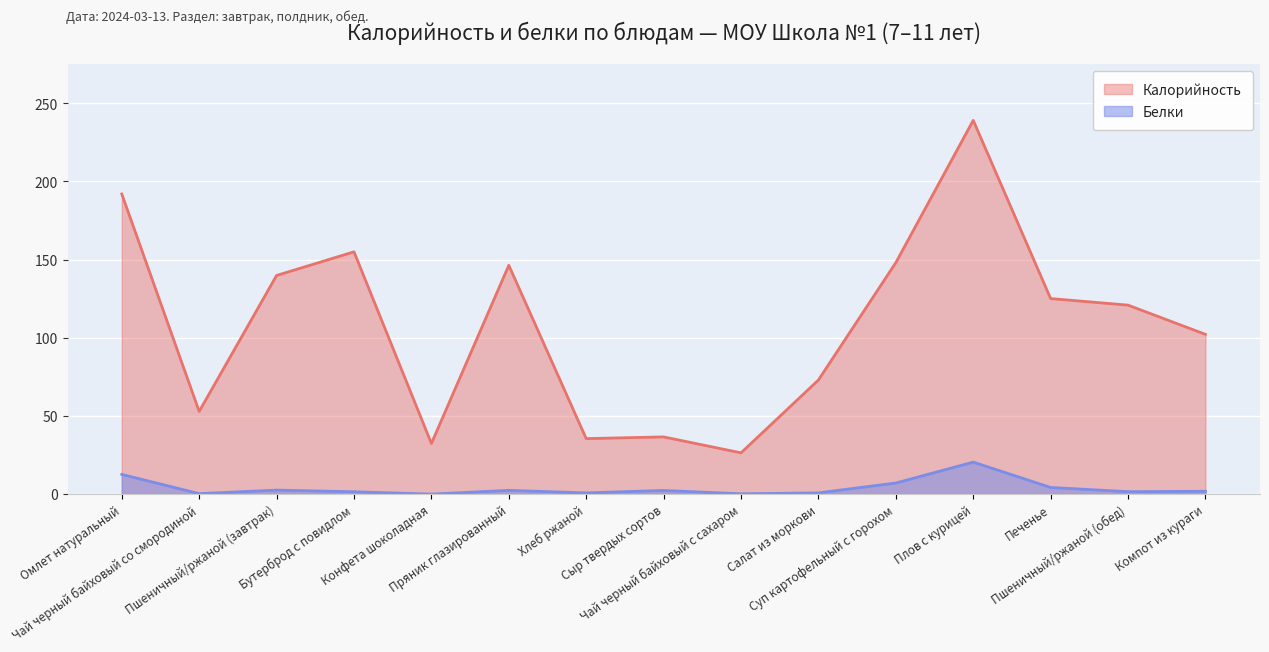

The value of Калорийность at Хлеб ржаной is 35.5. True or false?

True